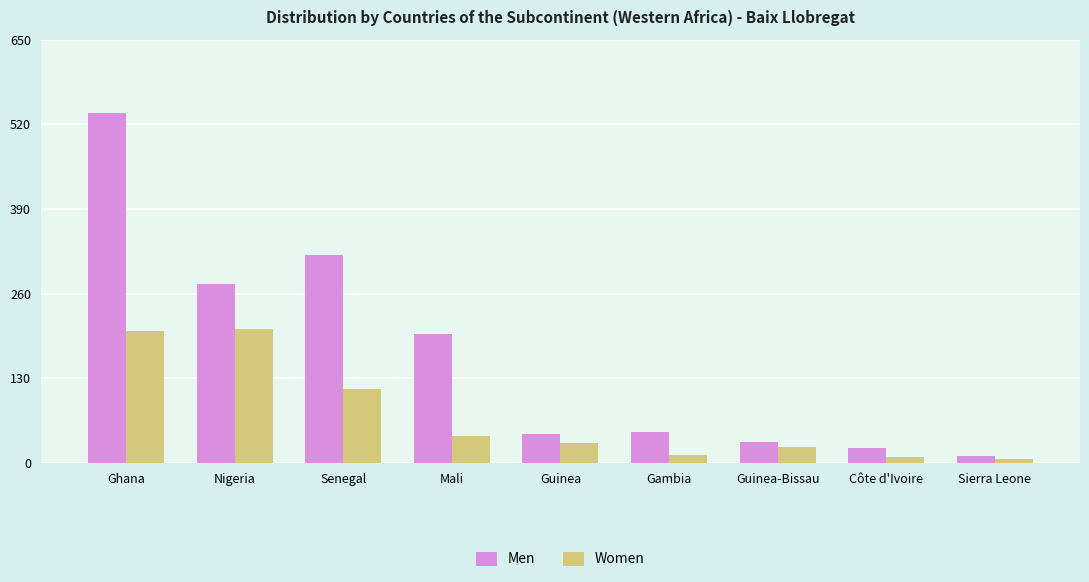

At Guinea, list the series in order from largest to smallest.

Men, Women